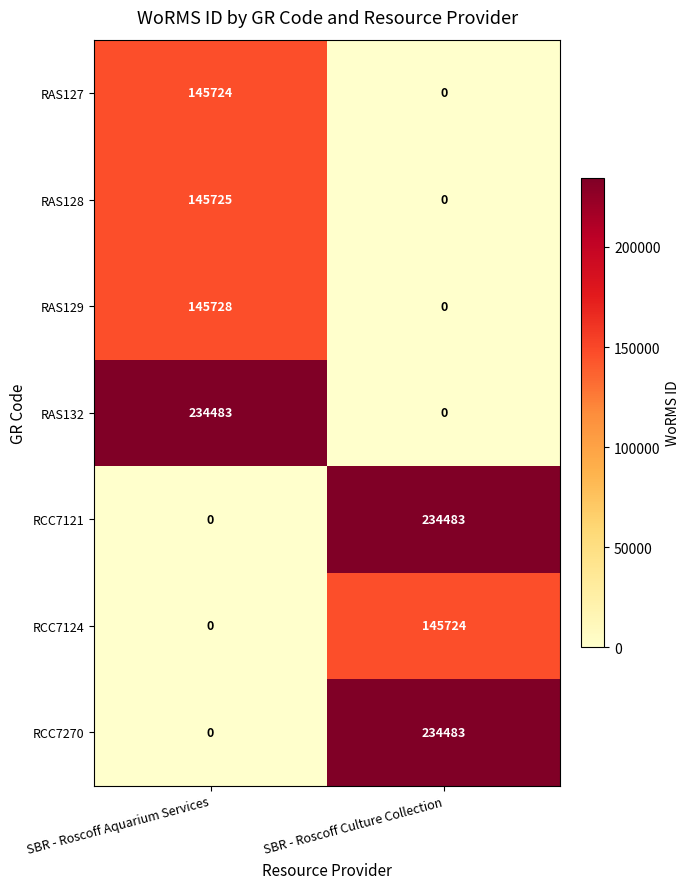

What is the difference between the RCC7121 values at SBR - Roscoff Culture Collection and SBR - Roscoff Aquarium Services?

234483